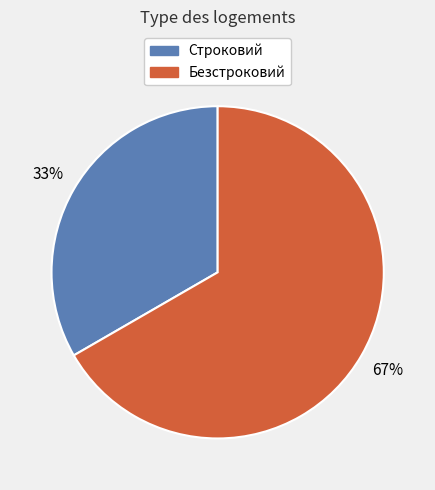

Which category has the smallest portion of the pie?

Строковий